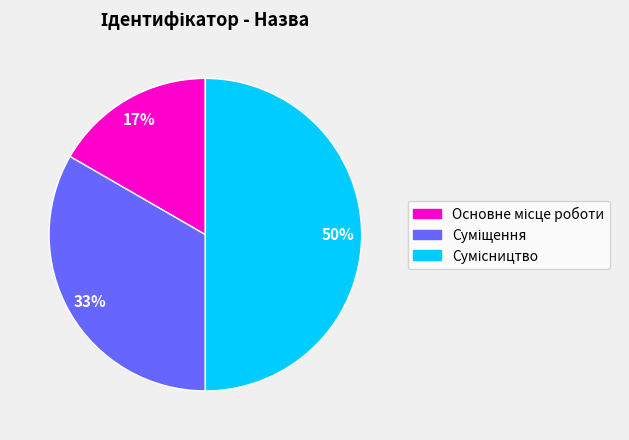

To the nearest percent, what is the difference between the largest and smallest slice percentages?

33%